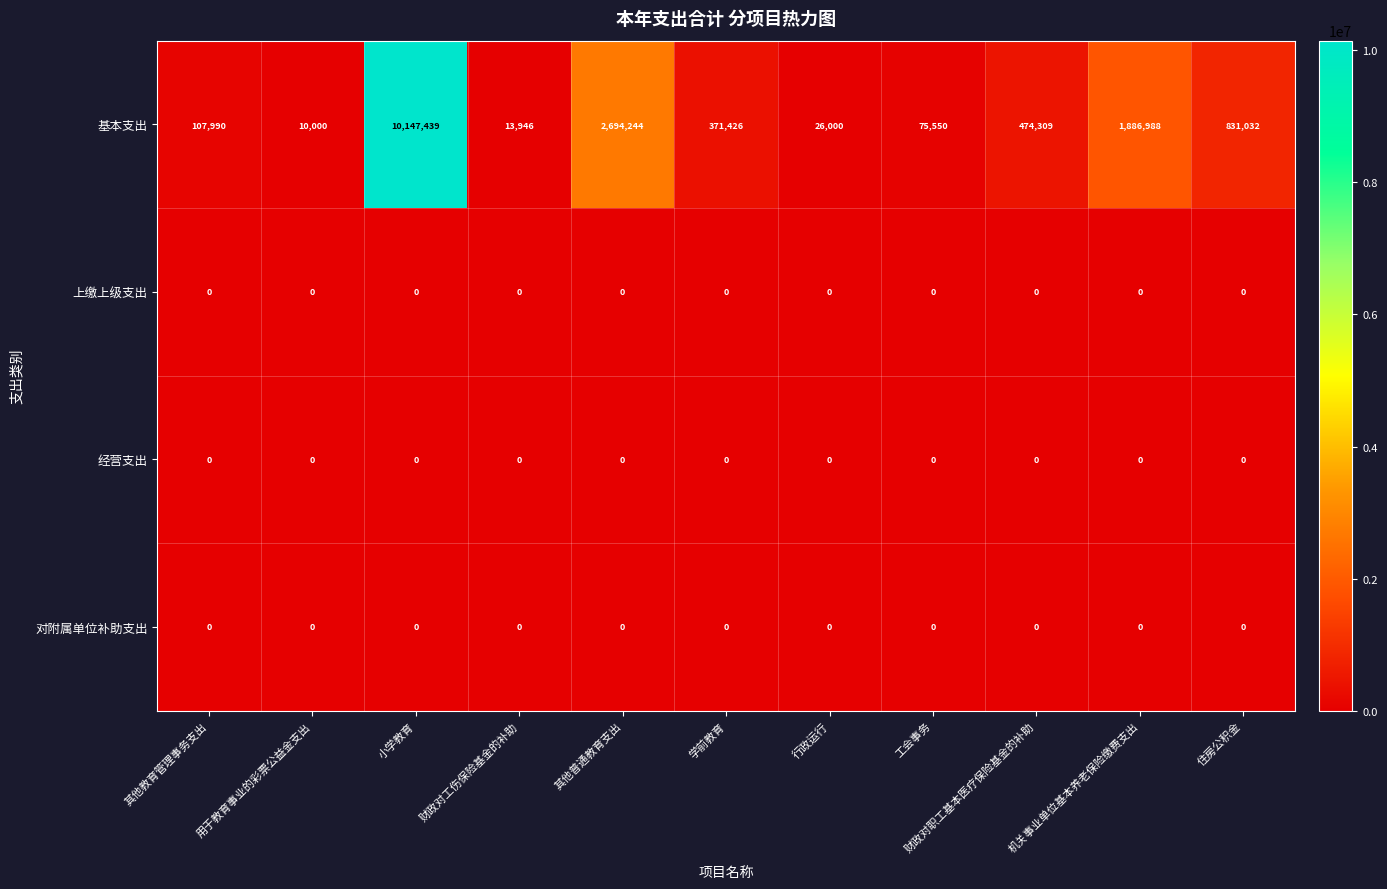

What is the difference between the highest and lowest values at 行政运行?

26000